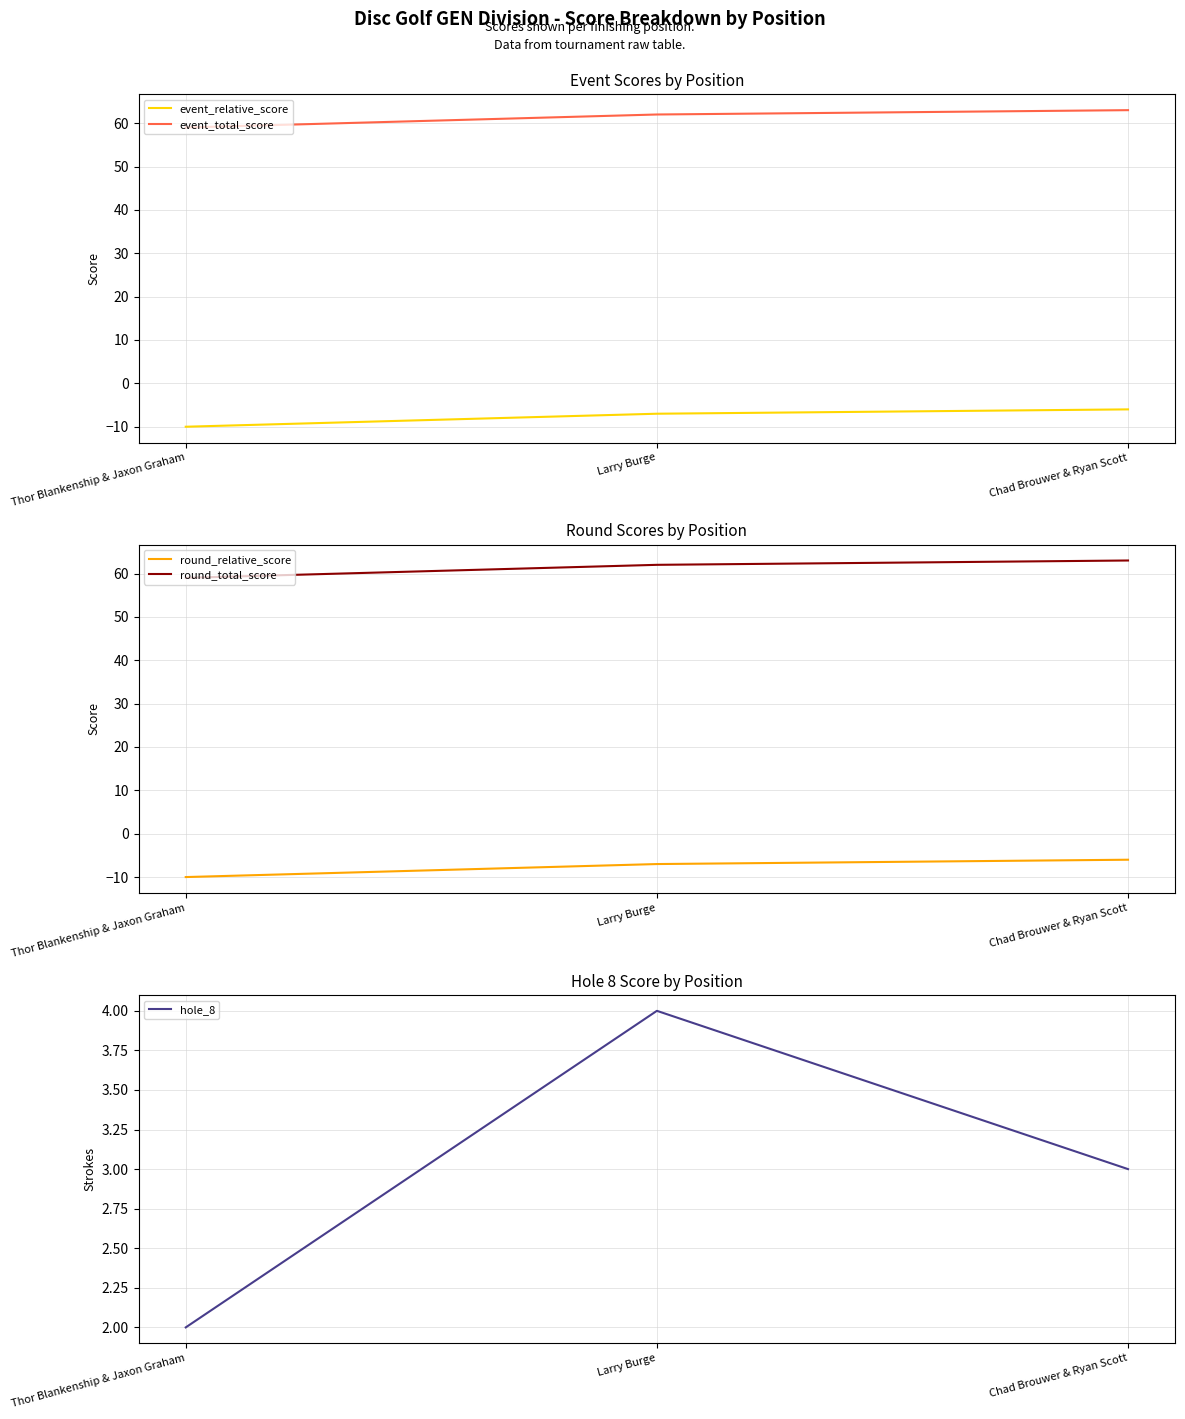

List the labels in order of event_total_score value, smallest first.

Thor Blankenship & Jaxon Graham, Larry Burge, Chad Brouwer & Ryan Scott